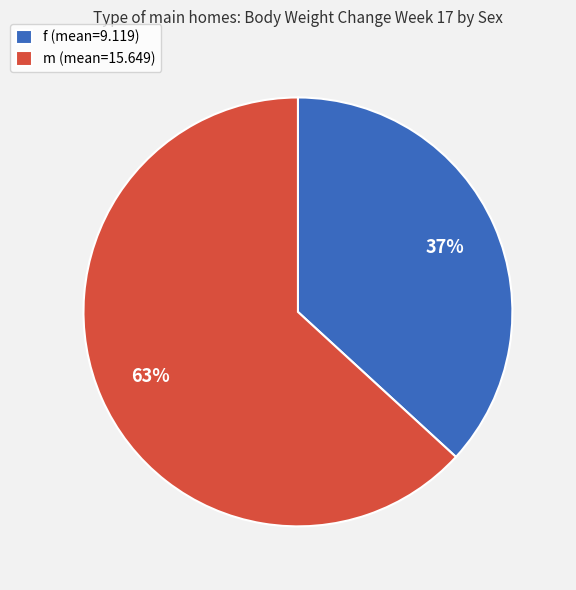

Is it true that f is 37% of the pie?

True